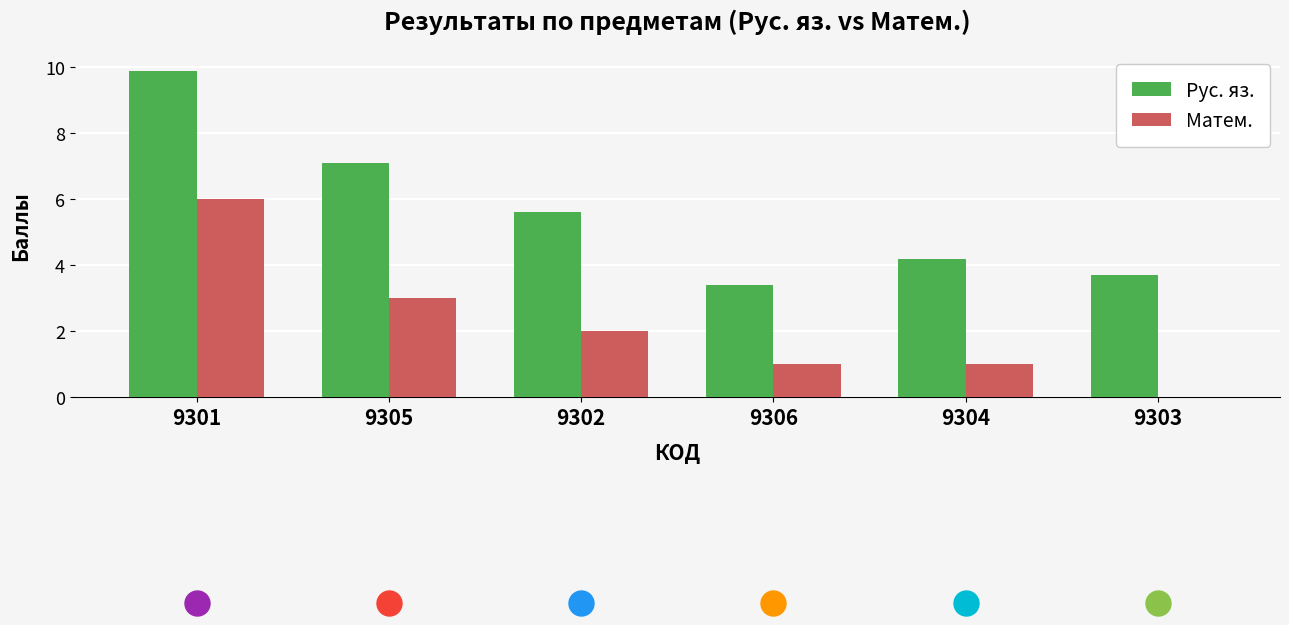

What is the sum of all Матем. values?

13.0